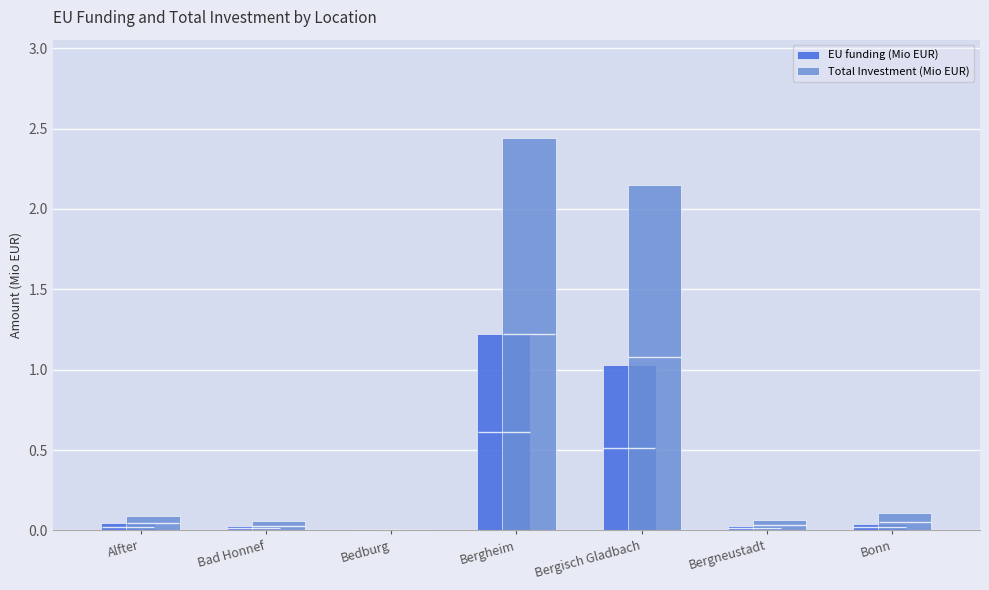

Between Bergneustadt and Bad Honnef, which is larger?

Bergneustadt